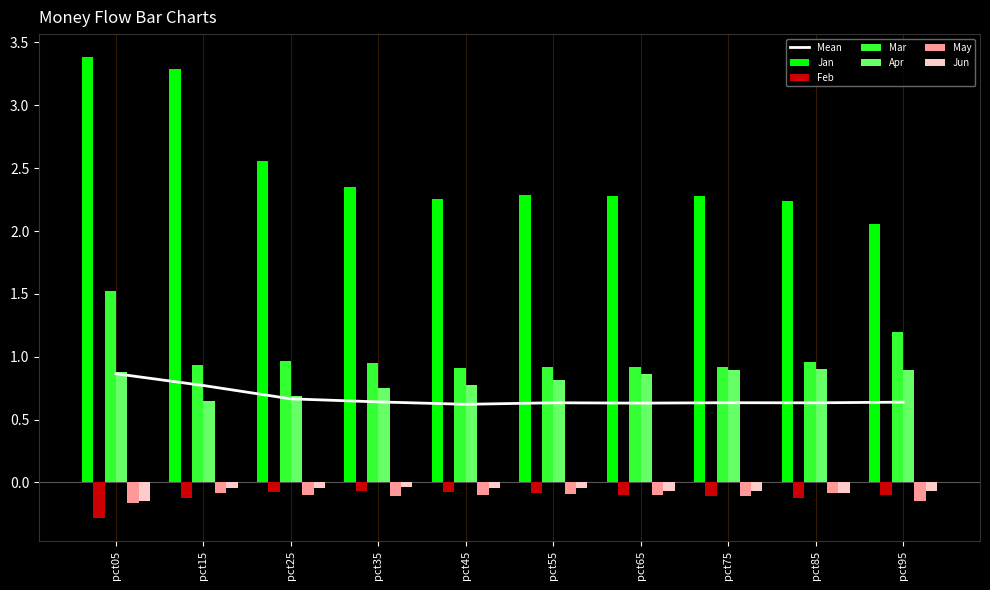

What is the sum of the Apr values at pct75 and pct45?

1.7